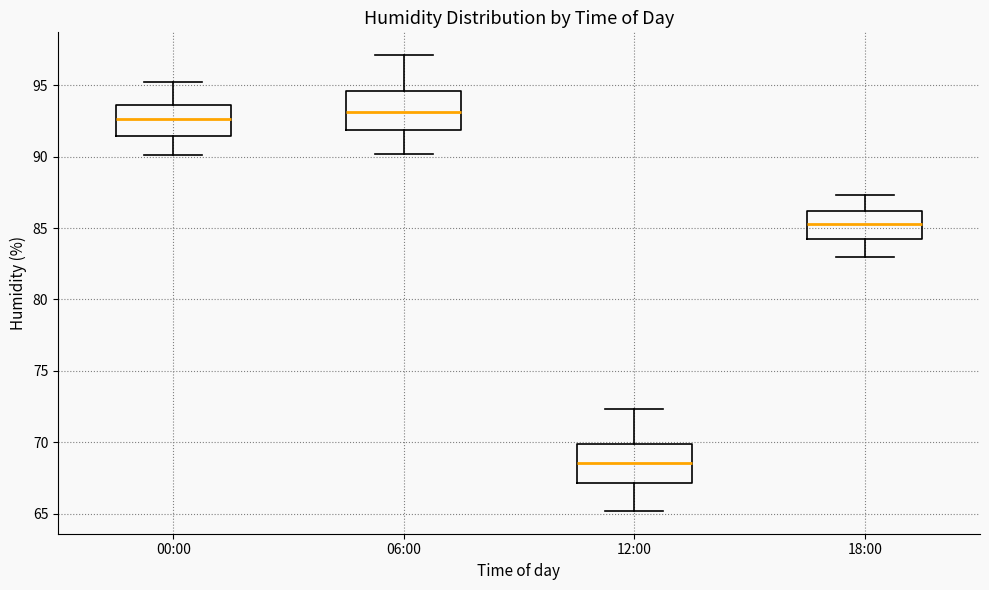

Reading left to right, transcribe this box plot: for each box, give where its median line is, the range the box spans, and where its two whiskers end, as read against the y-axis. The values are not printed on the chart, so give them approximately, as read against the axis.

00:00: median 92.5, box 91.5 to 93.5, whiskers 90.0 to 95.0
06:00: median 93.0, box 92.0 to 94.5, whiskers 90.0 to 97.0
12:00: median 68.5, box 67.0 to 70.0, whiskers 65.0 to 72.5
18:00: median 85.5, box 84.5 to 86.0, whiskers 83.0 to 87.5